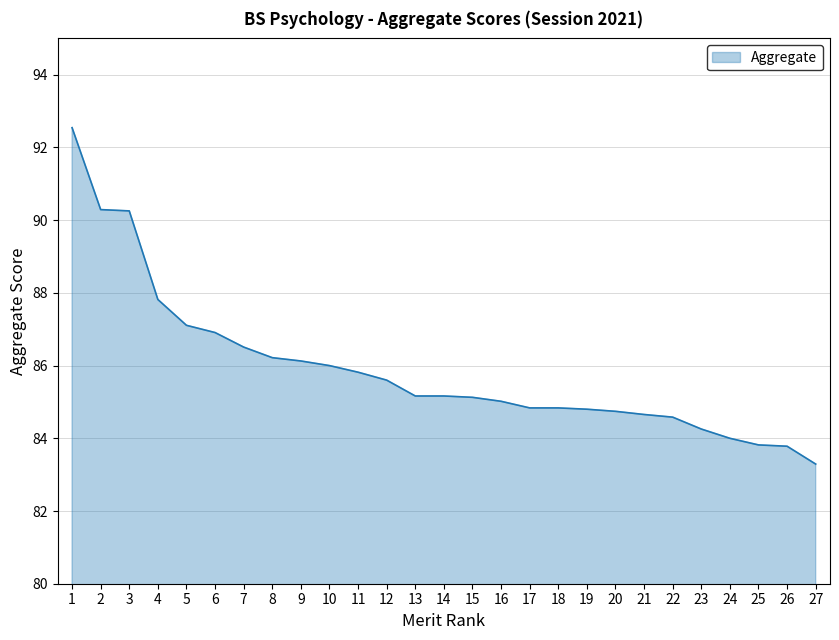

What value does the data have at 5?

87.1